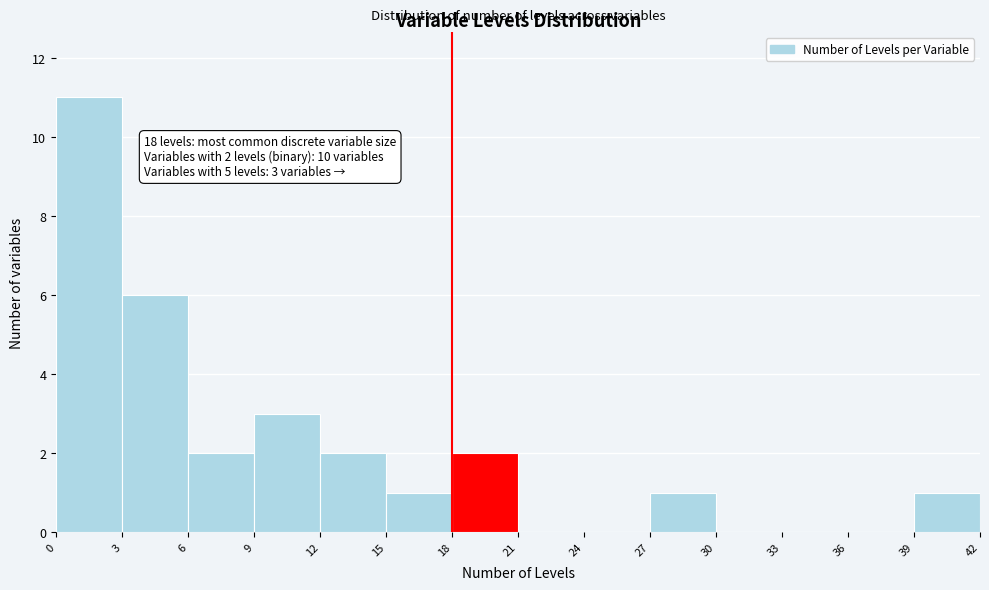

Over which range of the x-axis is the bar tallest?

0 to 3